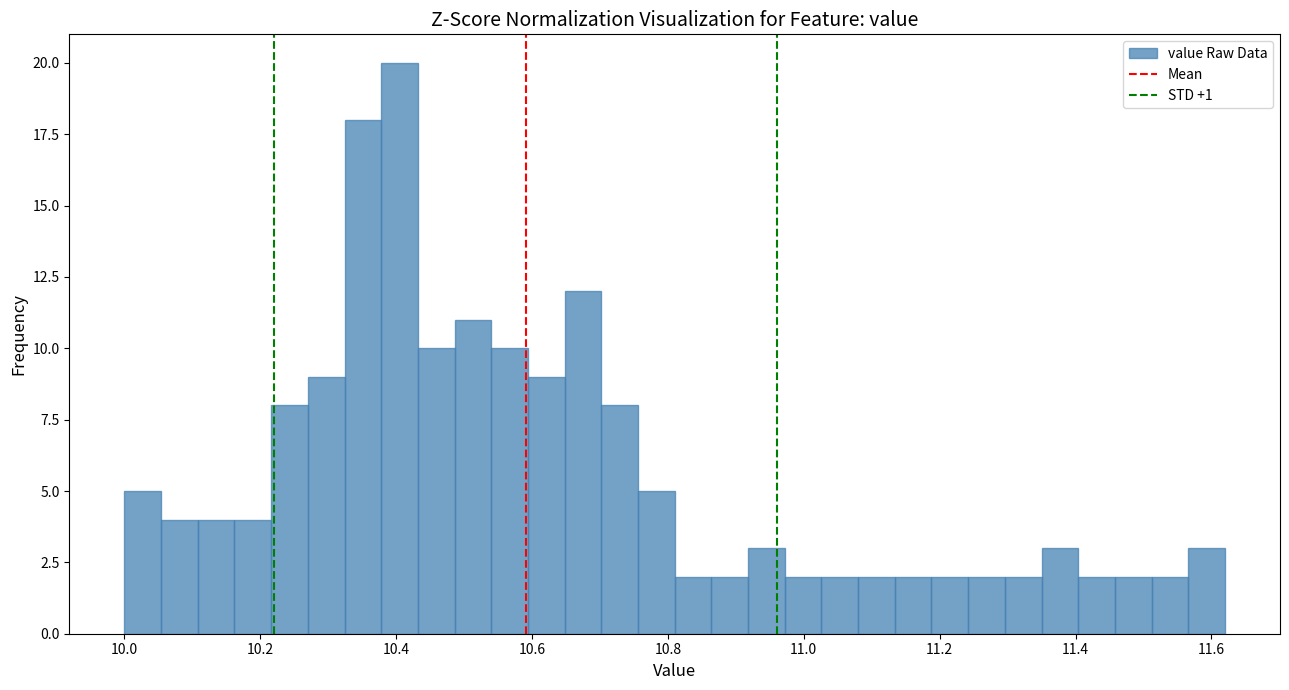

Around what value on the x-axis is the tallest bar? Give the approximate position of its centre, as read against the axis.

10.40